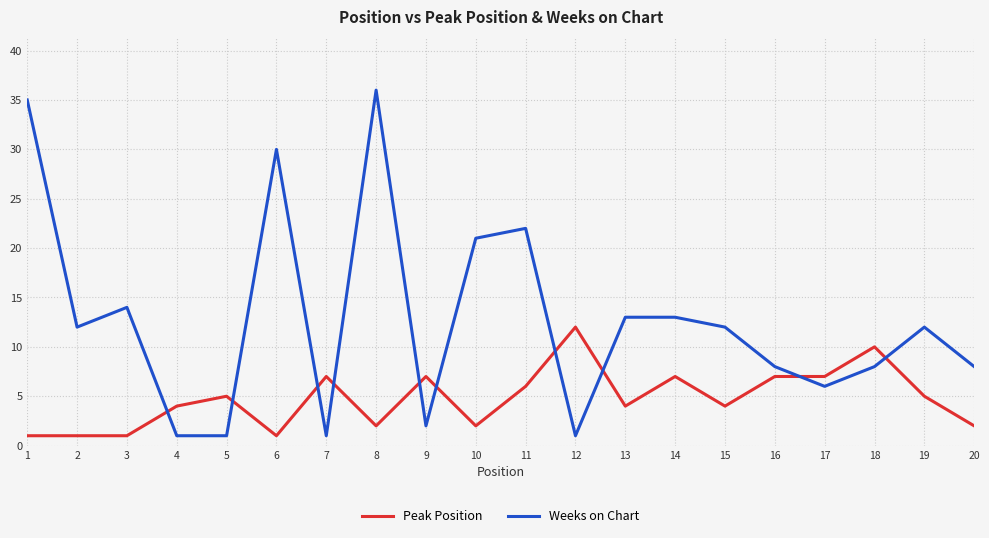

Rank the series by their maximum value, from highest to lowest.

Weeks on Chart, Peak Position